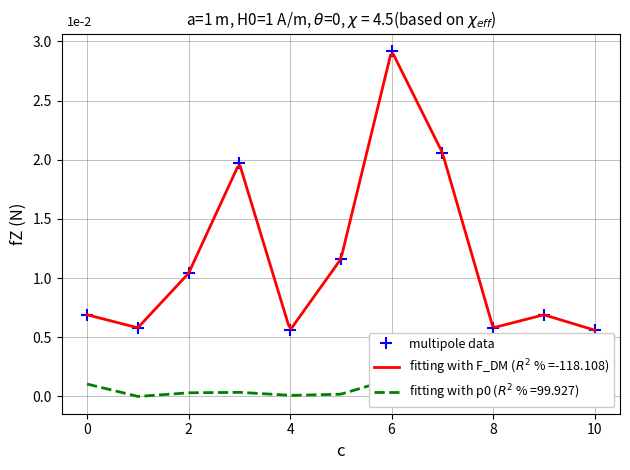

What is the difference between the maximum and minimum values?

2.4